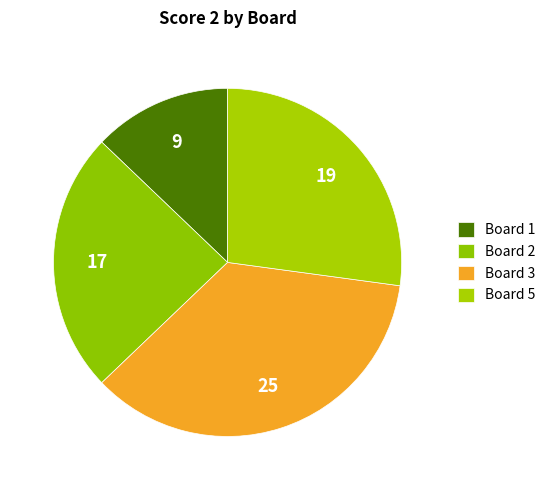

Which has a higher value, Board 5 or Board 2?

Board 5